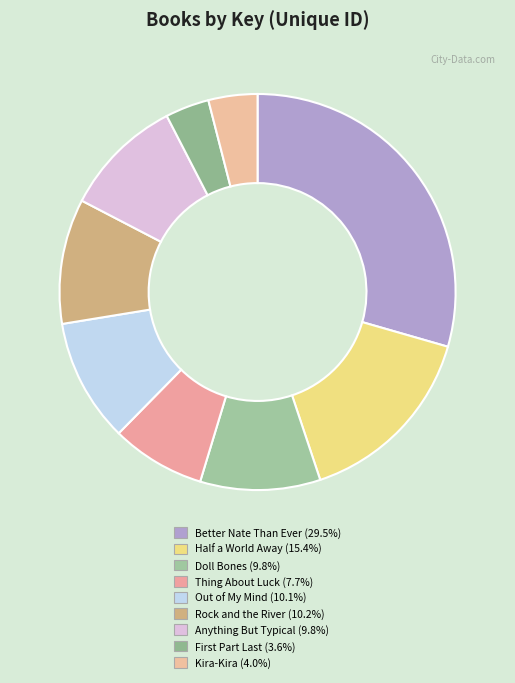

The Kira-Kira slice represents 15% of the pie. True or false?

False